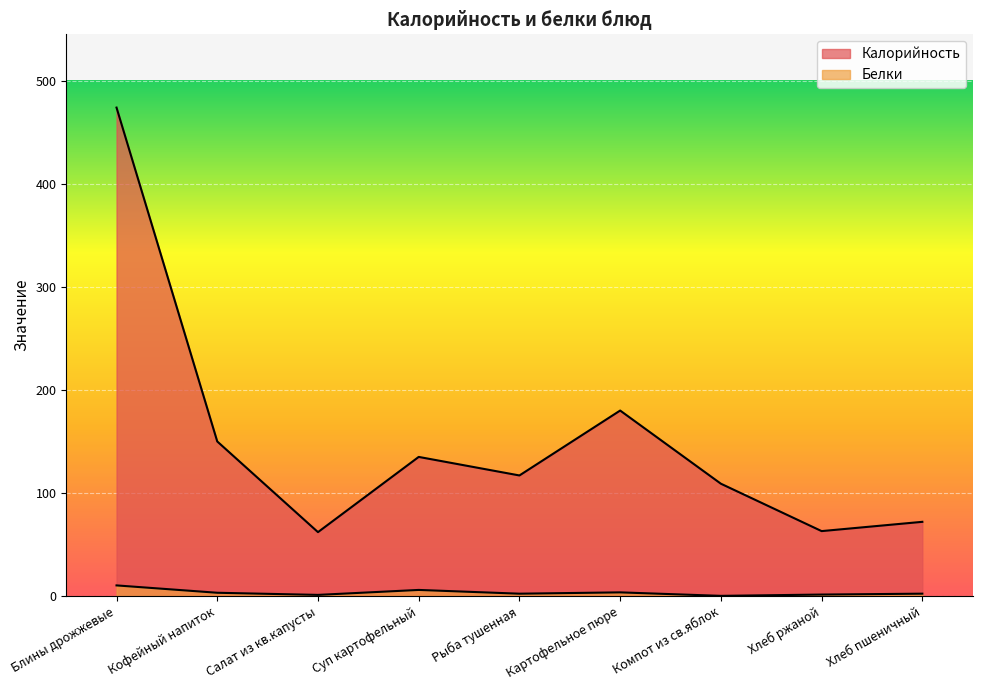

True or false: Калорийность and Белки intersect in this chart.

False